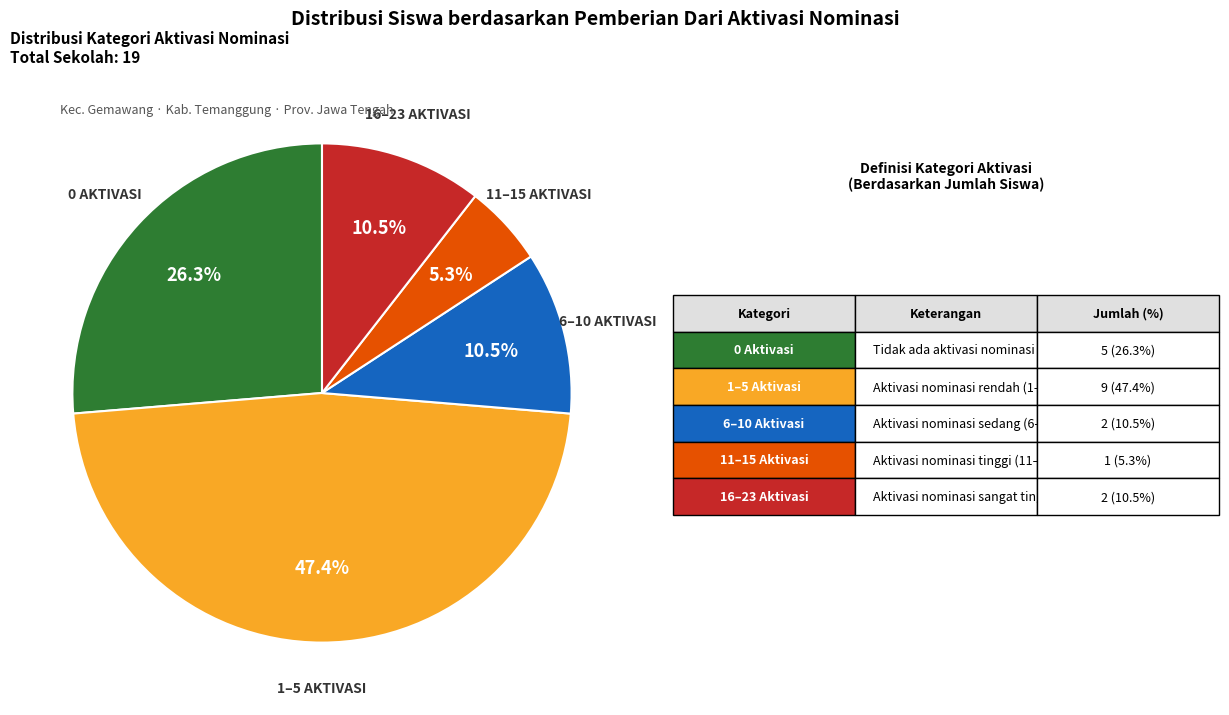

Is there any slice that represents more than half of the pie?

No